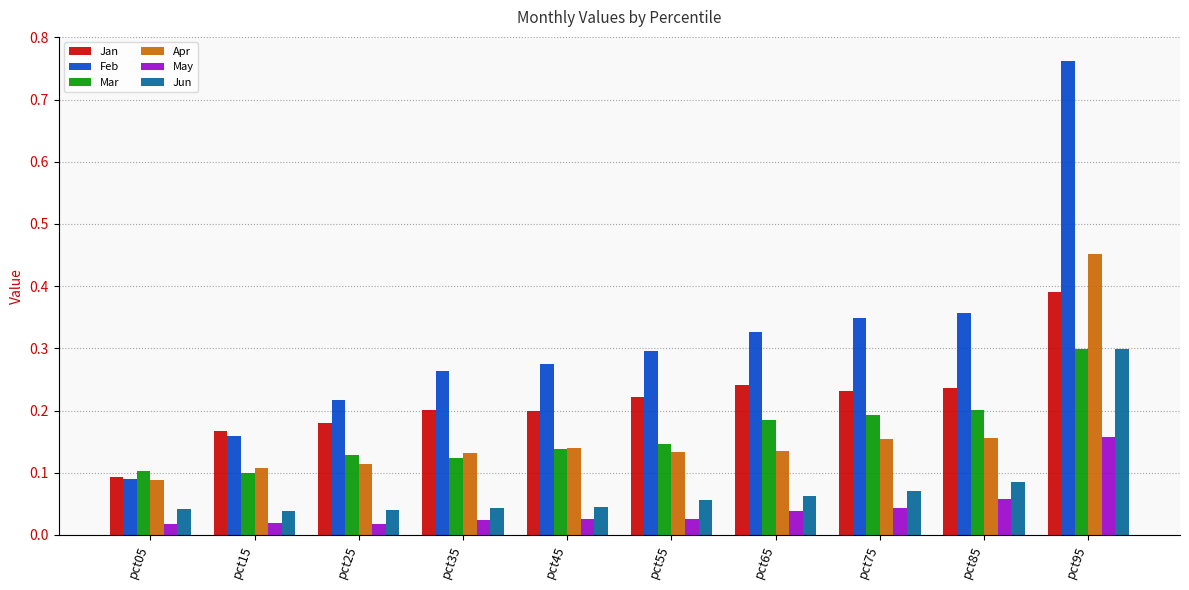

At which label is Apr closest to 0?

pct05